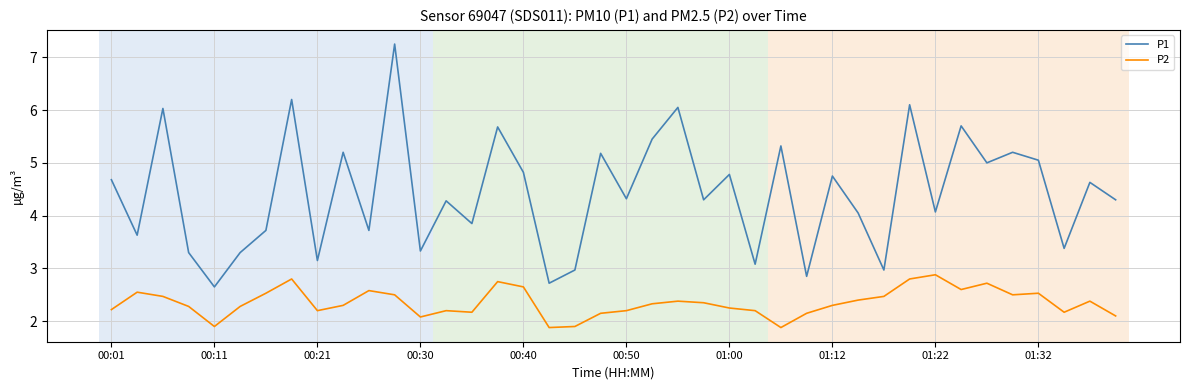

Which series has the widest spread of values?

P1